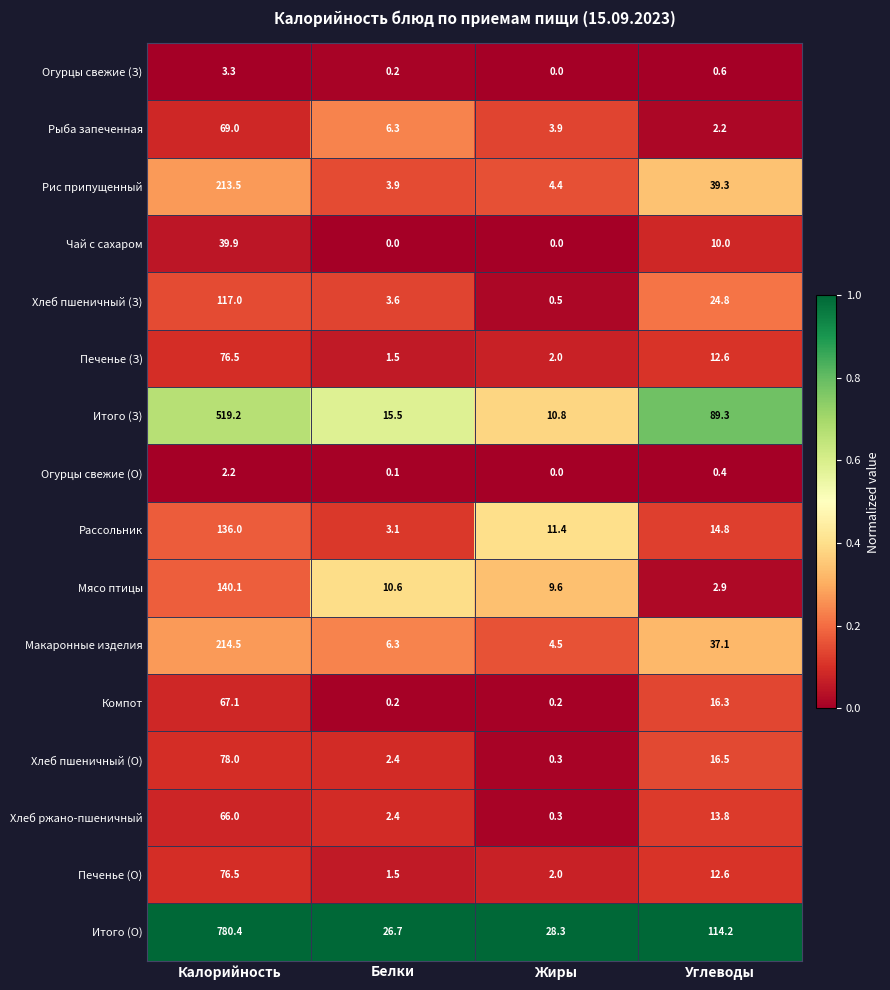

List the labels in order of Мясо птицы value, smallest first.

Углеводы, Жиры, Белки, Калорийность